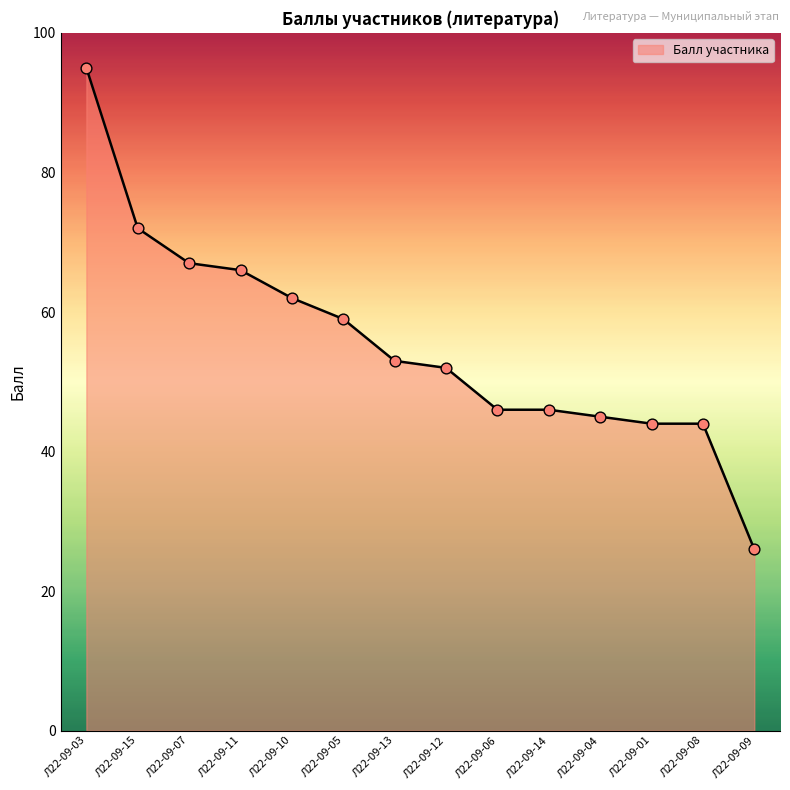

What is the ratio of the value at Л22-09-04 to the value at Л22-09-05?

0.8